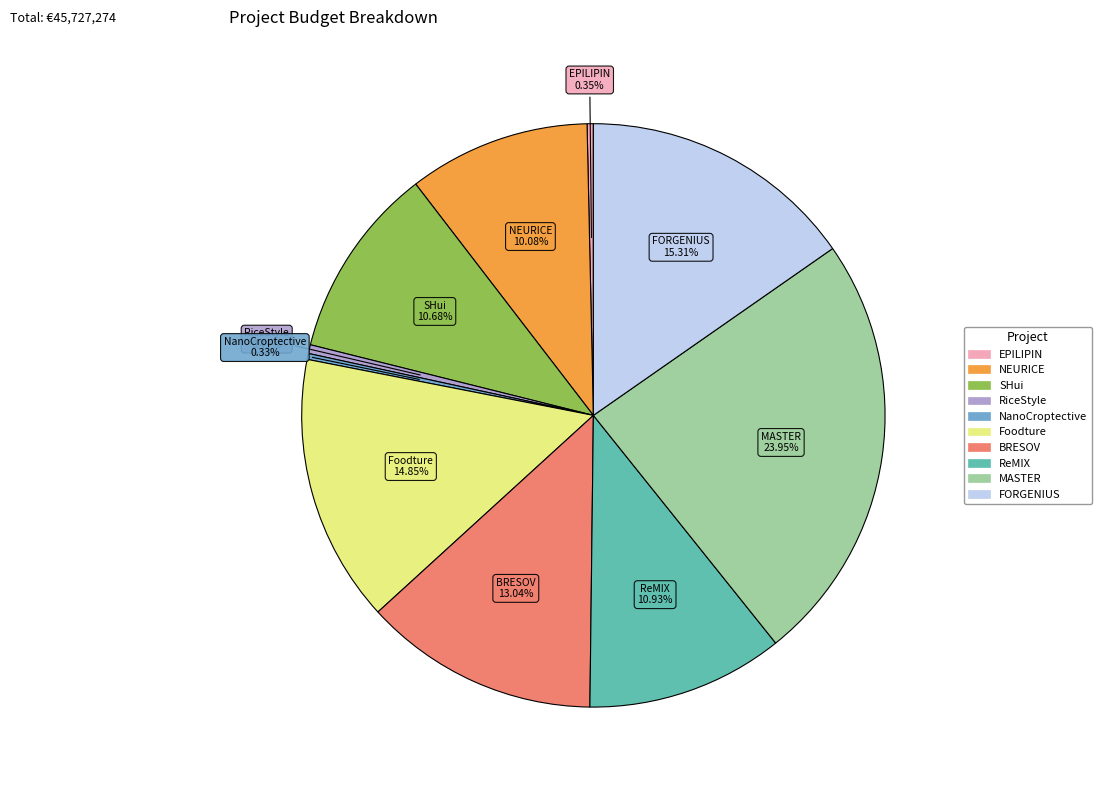

How many slices are in this pie chart?

10